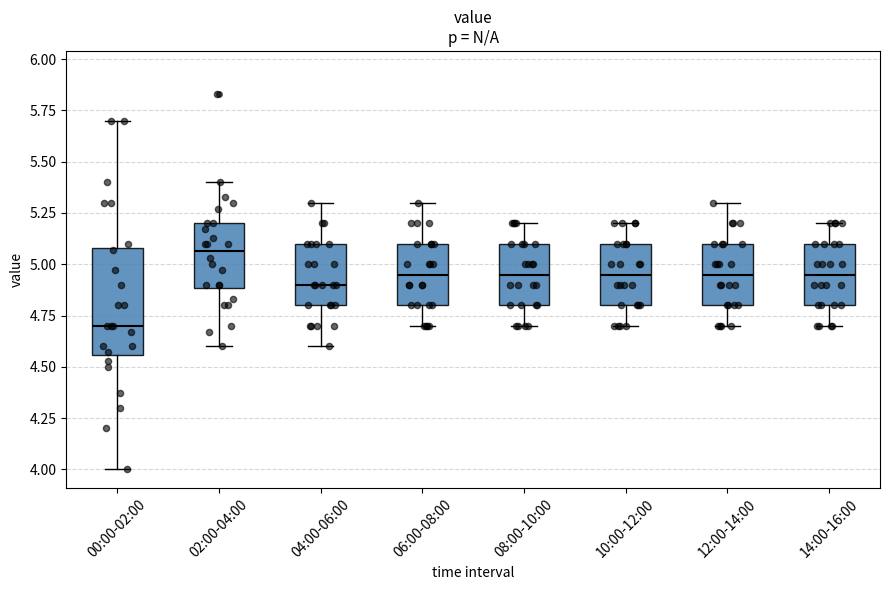

Which box's median line is the lowest?

00:00-02:00